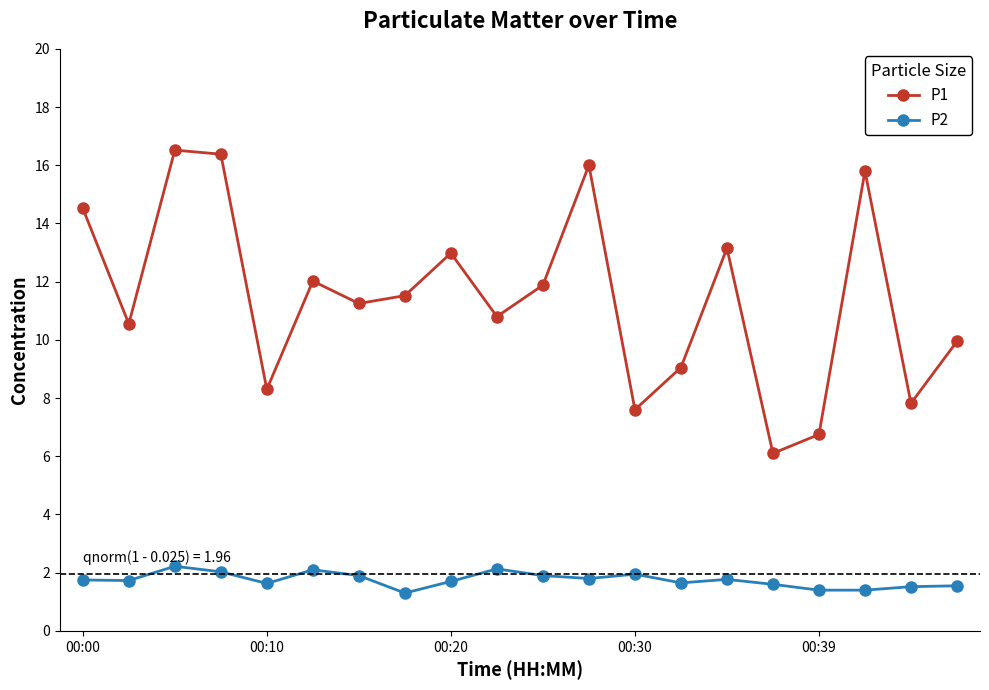

True or false: P1 and P2 cross at least once.

False